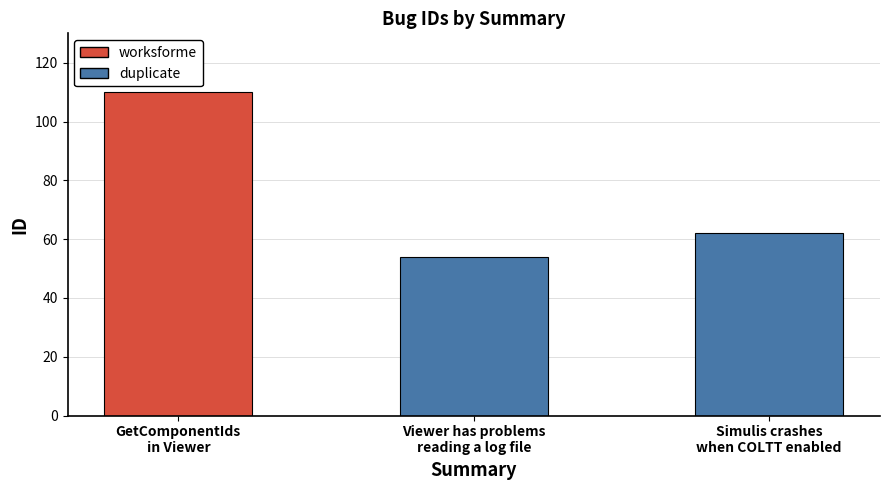

At which label does the data first exceed 62?

GetComponentIds
in Viewer